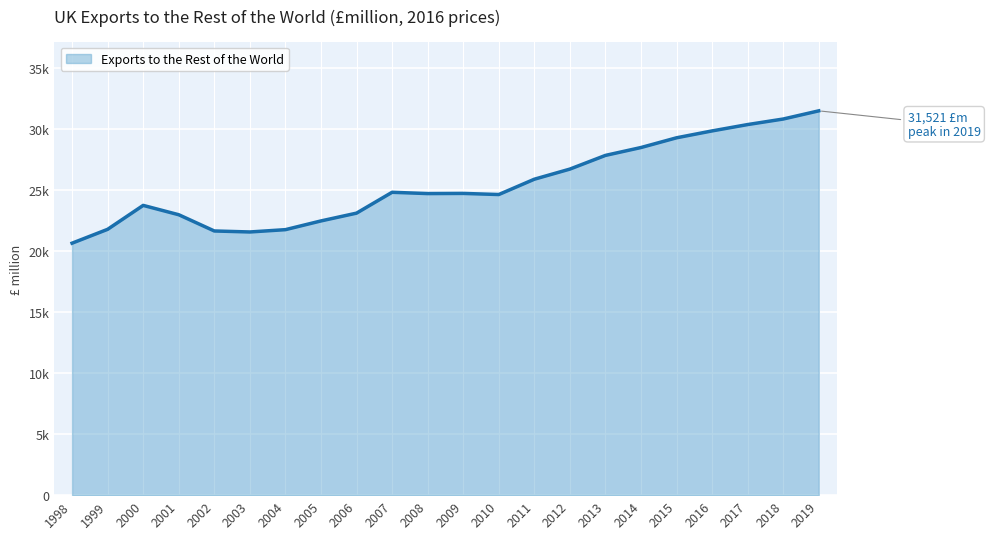

What is the difference between the values at 2017 and 2018?

454.3